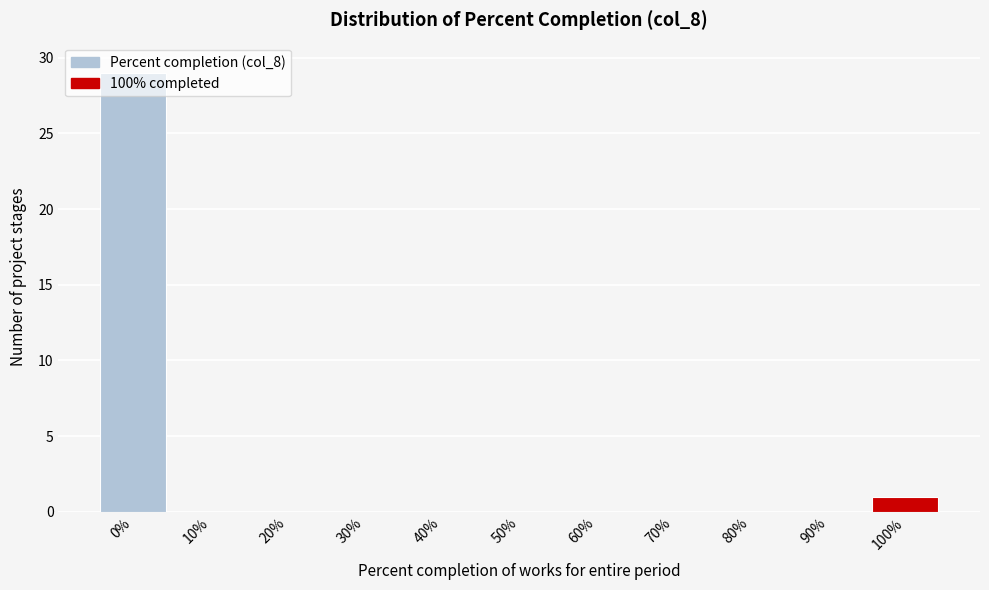

What is the change in value from 0% to 70%?

-29